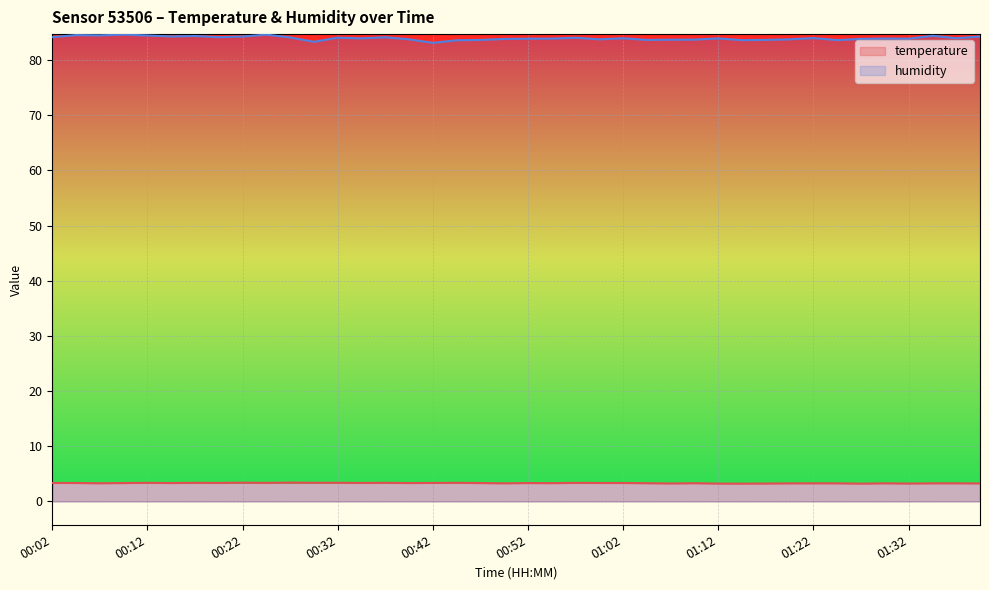

List the series in order of their peak value, lowest first.

temperature, humidity